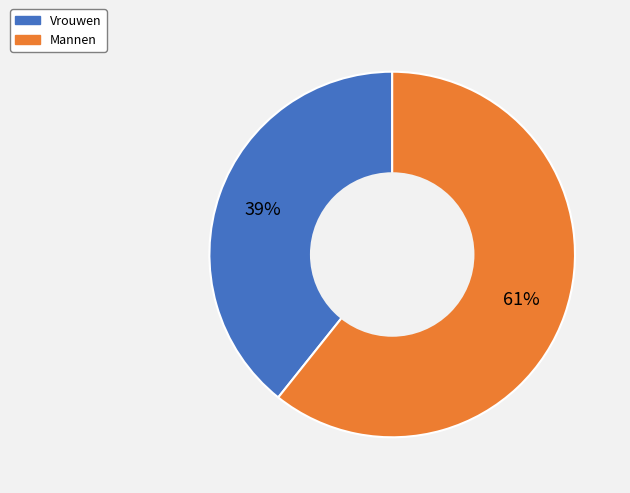

The Vrouwen slice represents 32% of the pie. True or false?

False